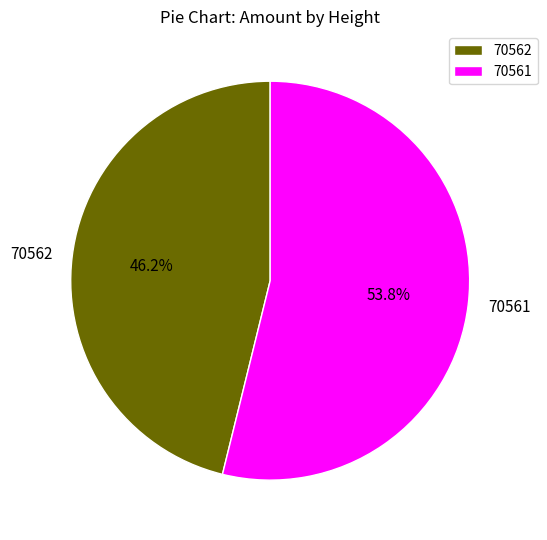

To the nearest percent, what is the difference between the 70562 and 70561 slice percentages?

8%